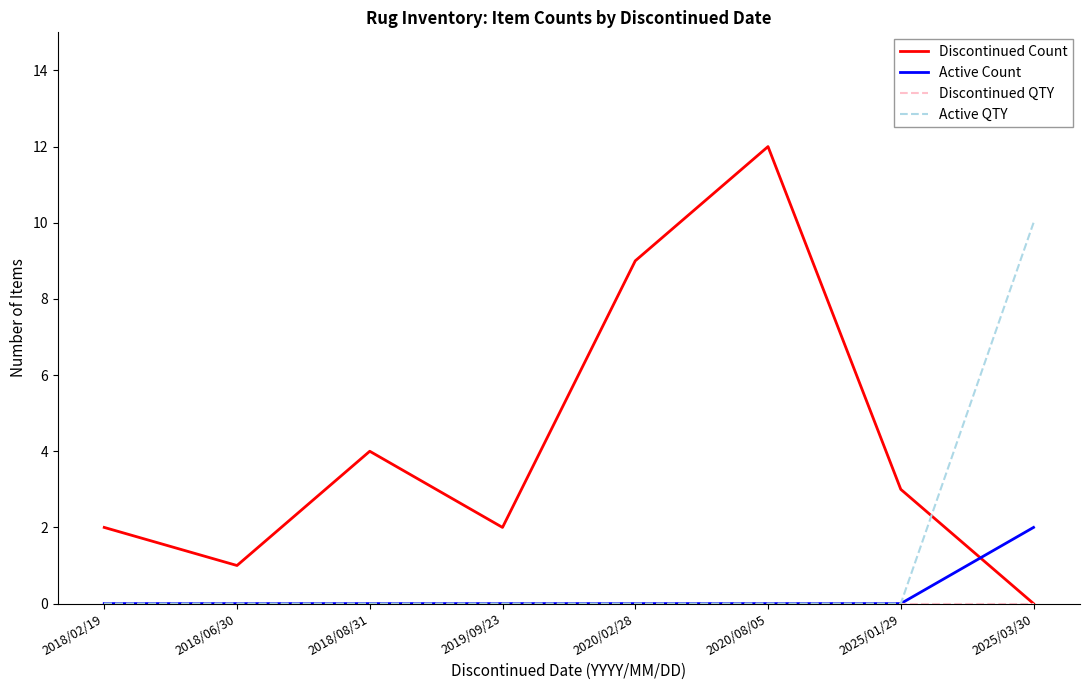

Between which two adjacent categories do Discontinued Count and Active QTY first intersect?

2025/01/29 and 2025/03/30